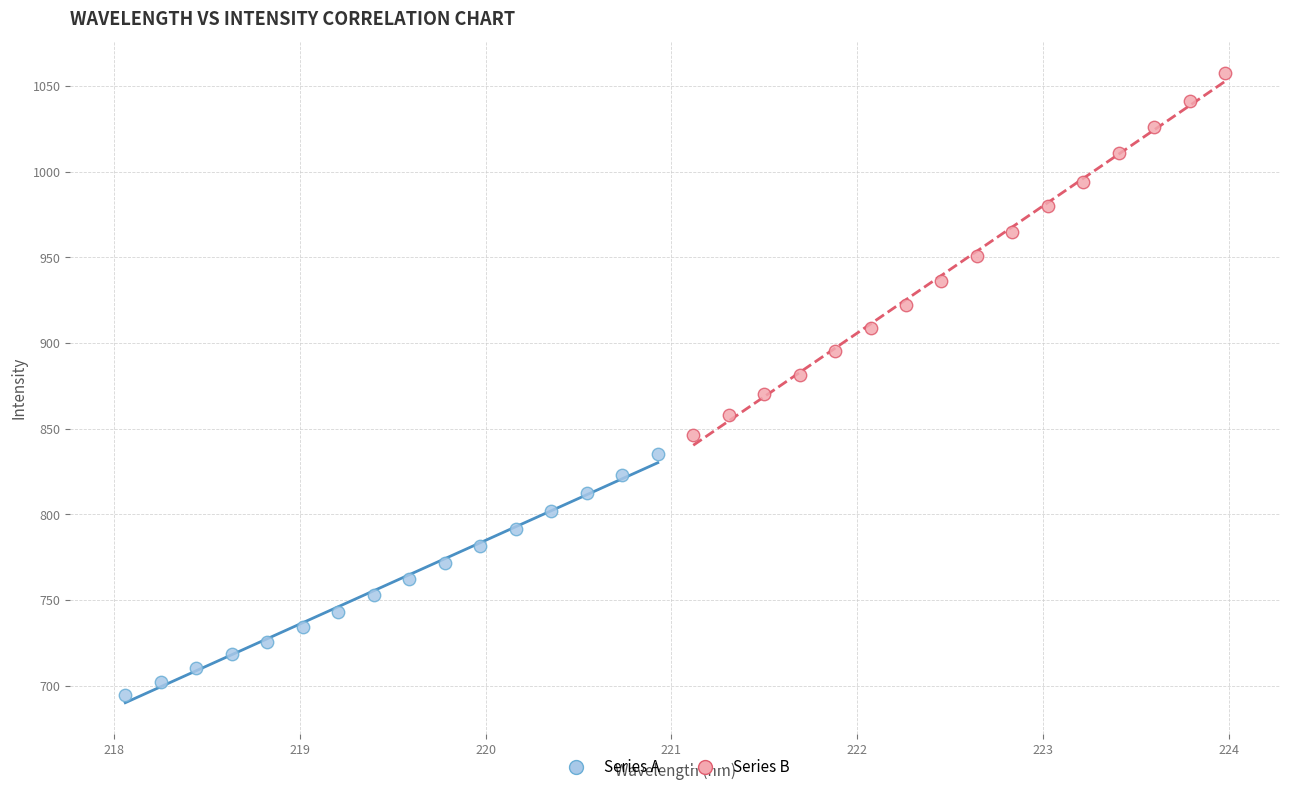

Which series contains the lowest Y value?

Series A